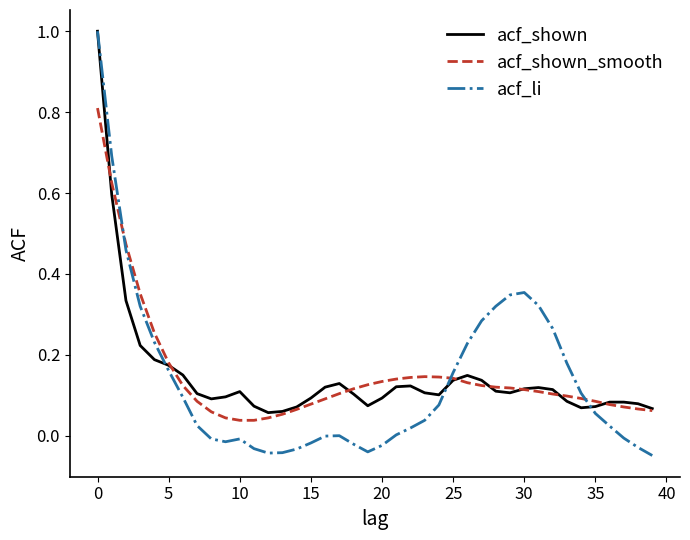

Which series has the widest spread of values?

acf_li